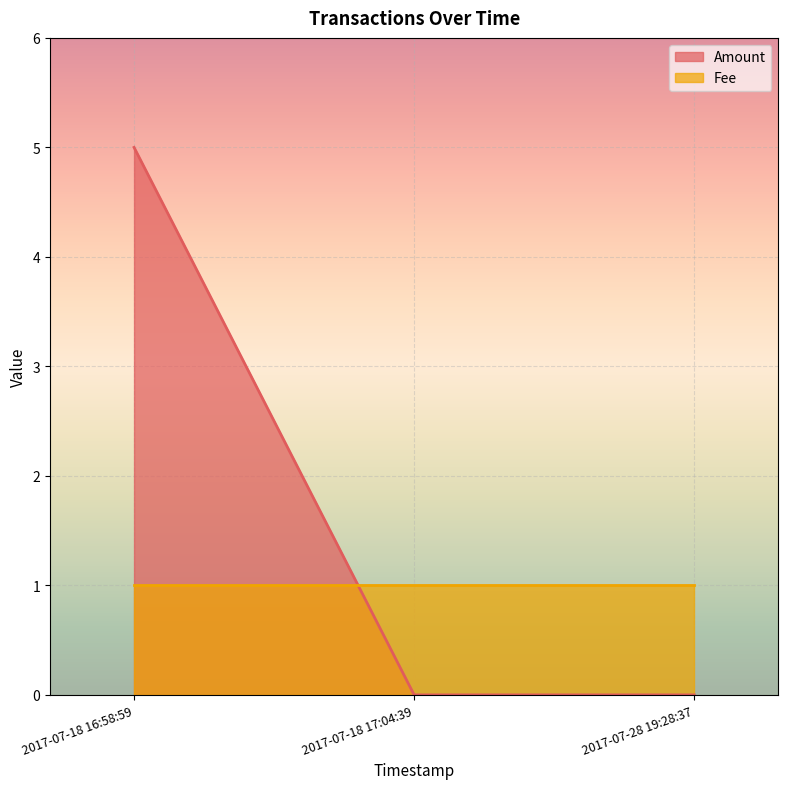

Rank the series by their maximum value, from highest to lowest.

Amount, Fee